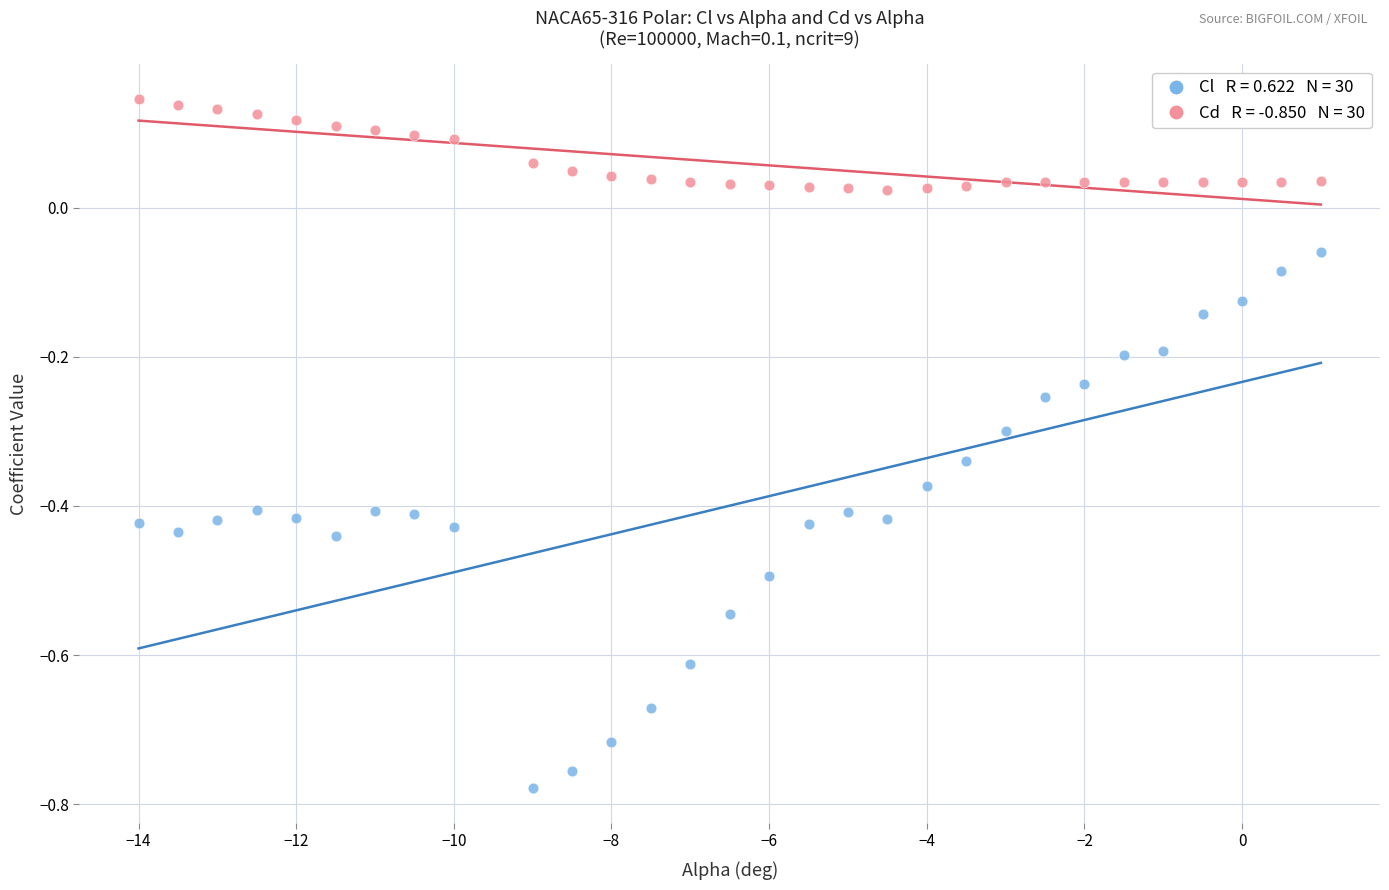

Across all data points, what is the range of X values (max minus min)?

15.0